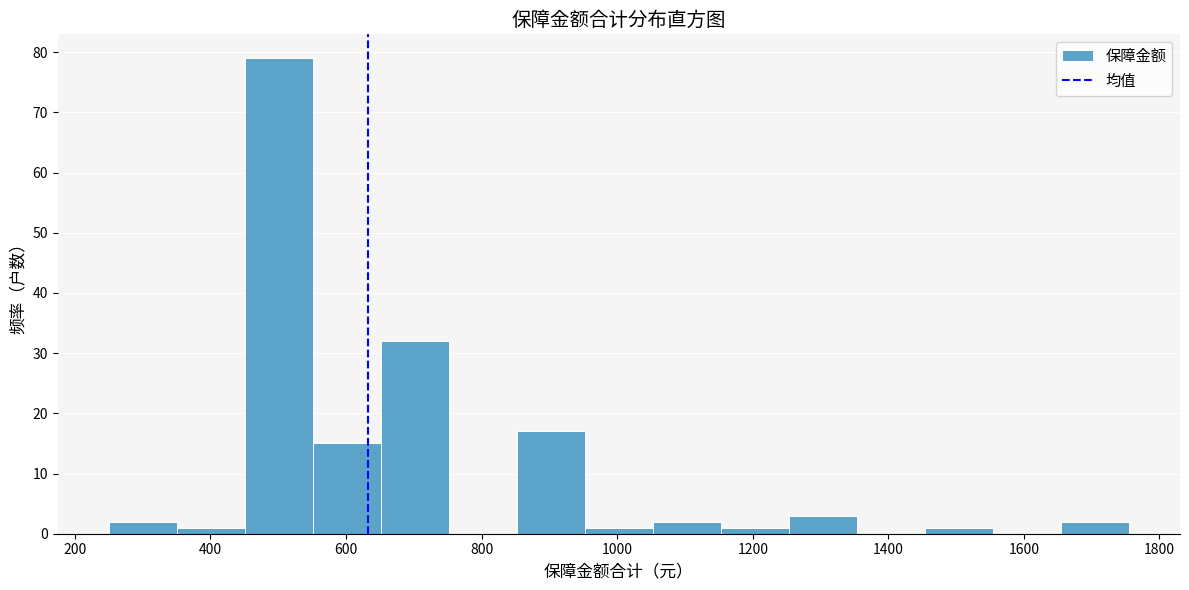

What is the height of the bar covering 1060 to 1160 on the x-axis? Neither the bar edges nor the heights are printed on the chart, so give them approximately, as read against the axes.

2